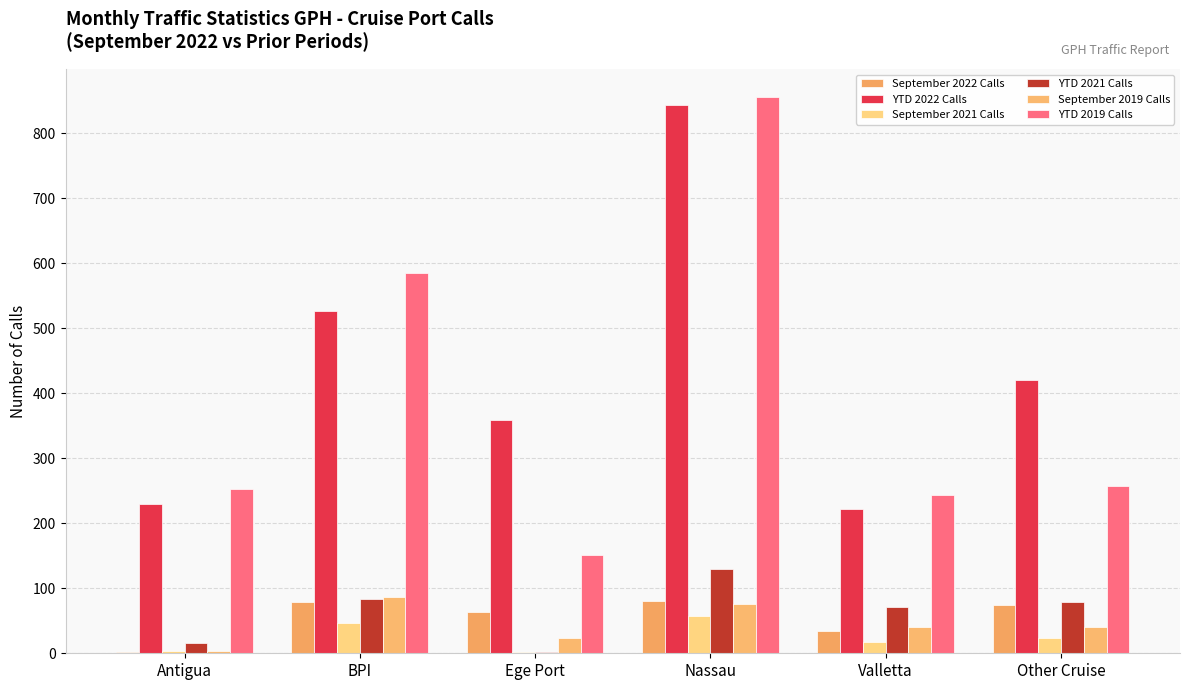

The value of YTD 2021 Calls at Nassau is 130. True or false?

True